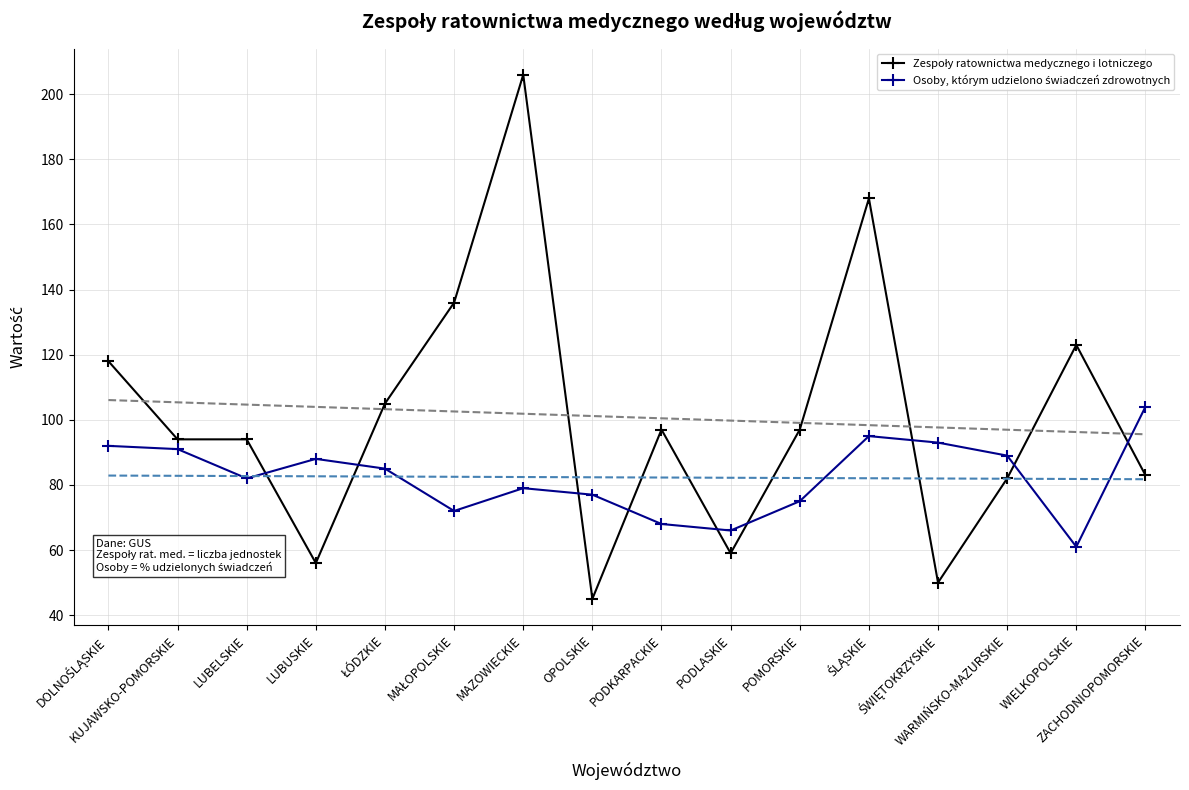

What is the label of the 14th point from the right?

LUBELSKIE